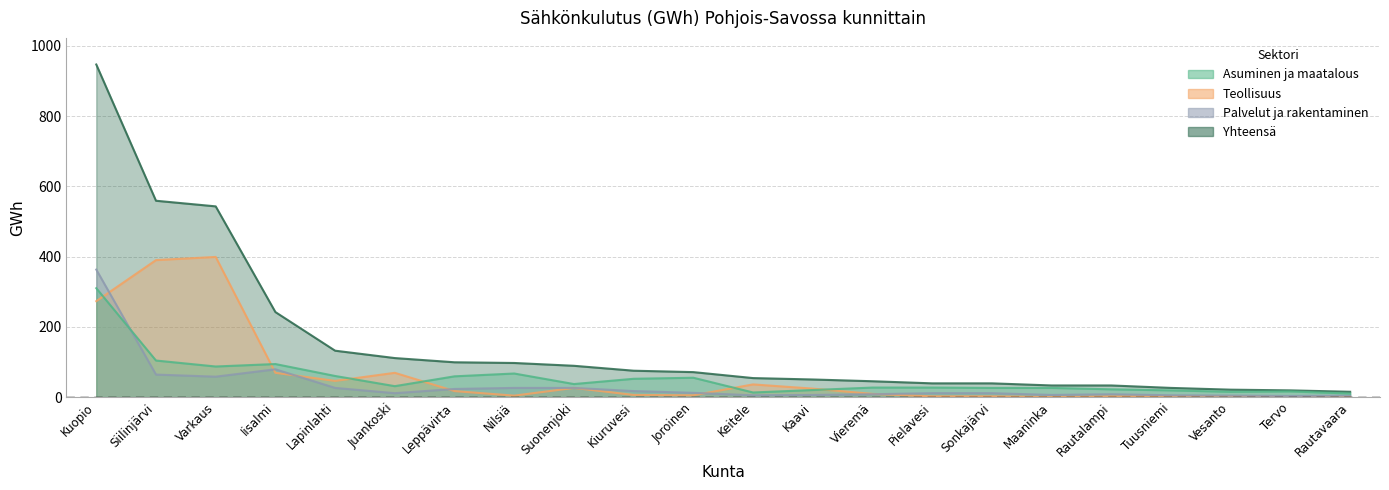

What is the difference between the second highest and minimum values in the Palvelut ja rakentaminen series?

76